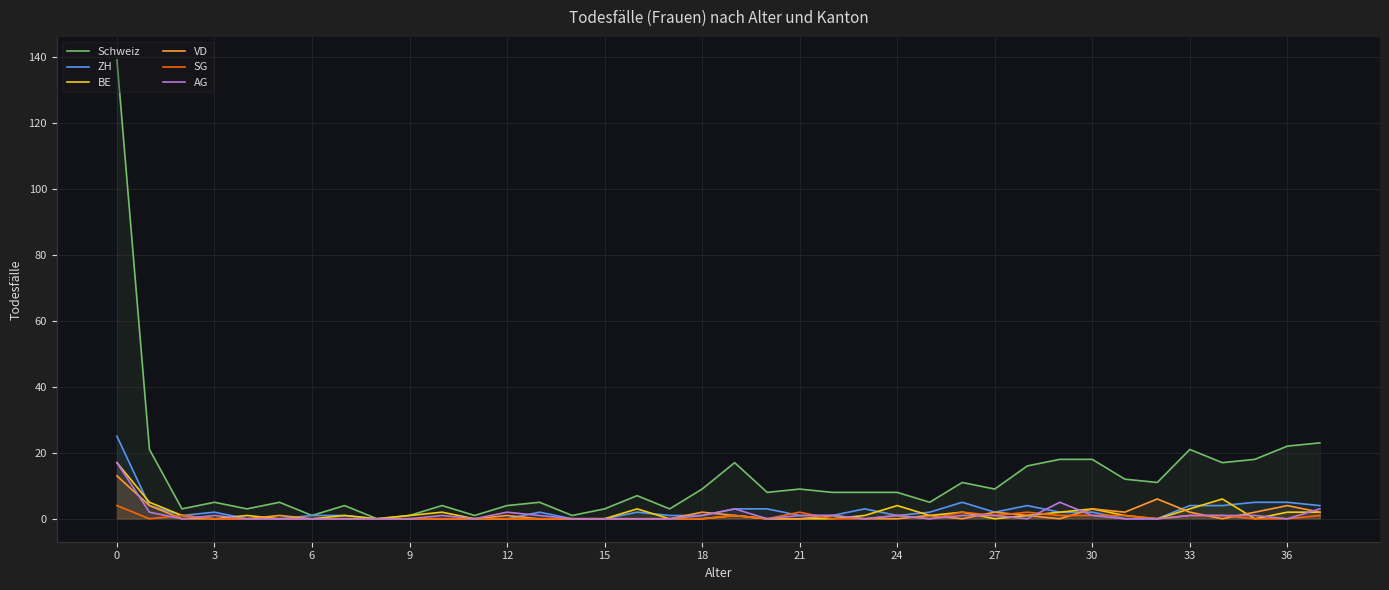

What is the sum of all BE values?

60